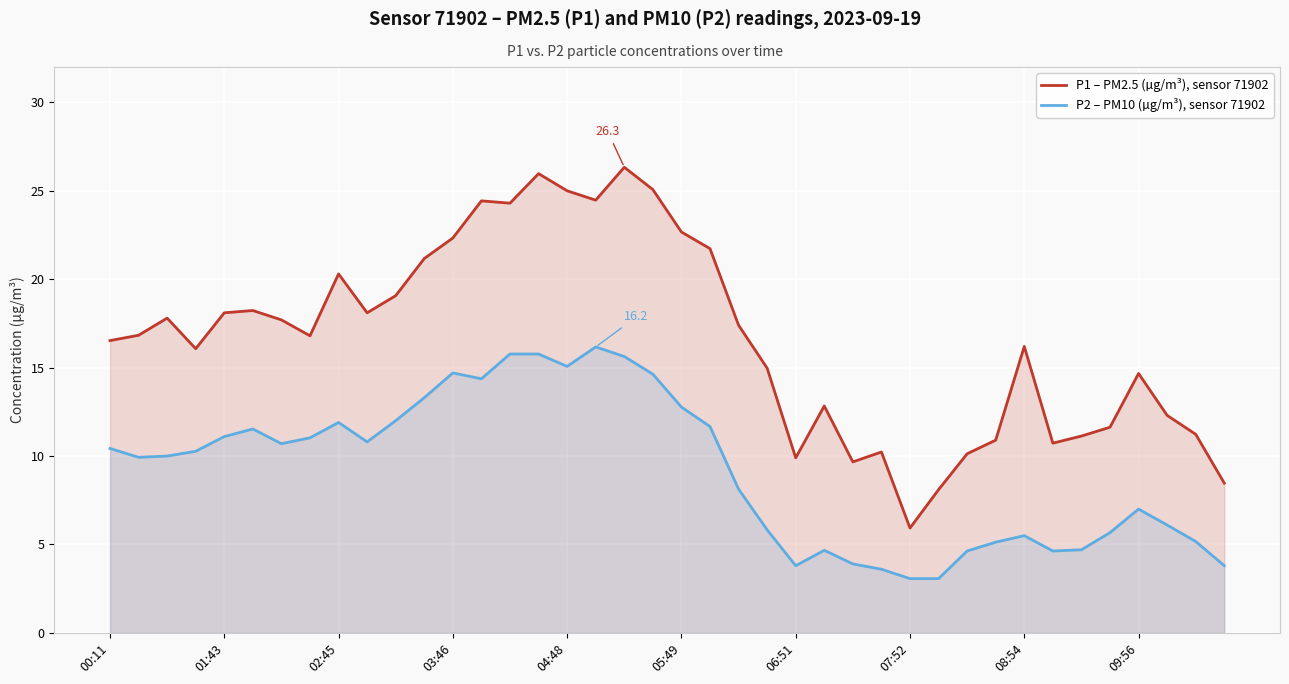

Which series has the largest total across all categories?

P1 – PM2.5 (µg/m³), sensor 71902